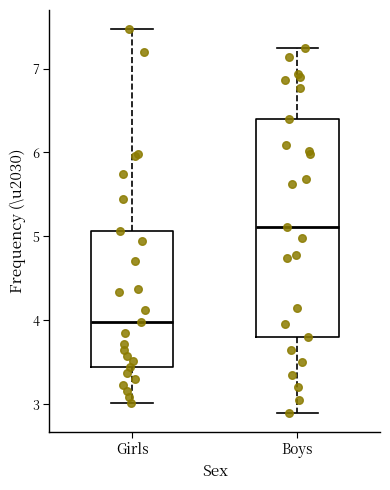

Which box has the highest median line?

Boys